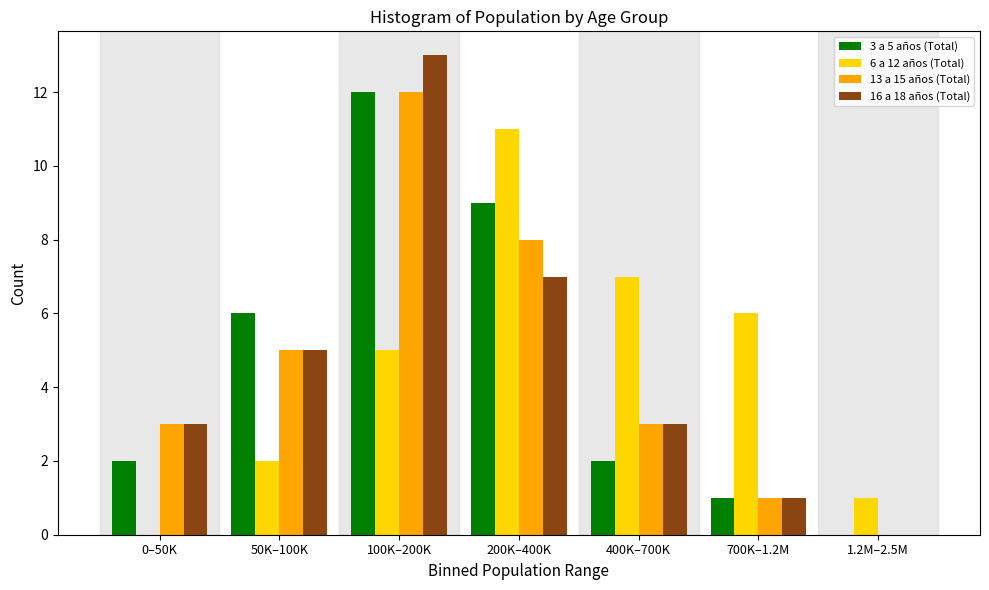

Reading left to right, transcribe all the data shown in this chart.

3 a 5 años (Total): 0–50K=2	50K–100K=6	100K–200K=12	200K–400K=9	400K–700K=2	700K–1.2M=1	1.2M–2.5M=0
6 a 12 años (Total): 0–50K=0	50K–100K=2	100K–200K=5	200K–400K=11	400K–700K=7	700K–1.2M=6	1.2M–2.5M=1
13 a 15 años (Total): 0–50K=3	50K–100K=5	100K–200K=12	200K–400K=8	400K–700K=3	700K–1.2M=1	1.2M–2.5M=0
16 a 18 años (Total): 0–50K=3	50K–100K=5	100K–200K=13	200K–400K=7	400K–700K=3	700K–1.2M=1	1.2M–2.5M=0